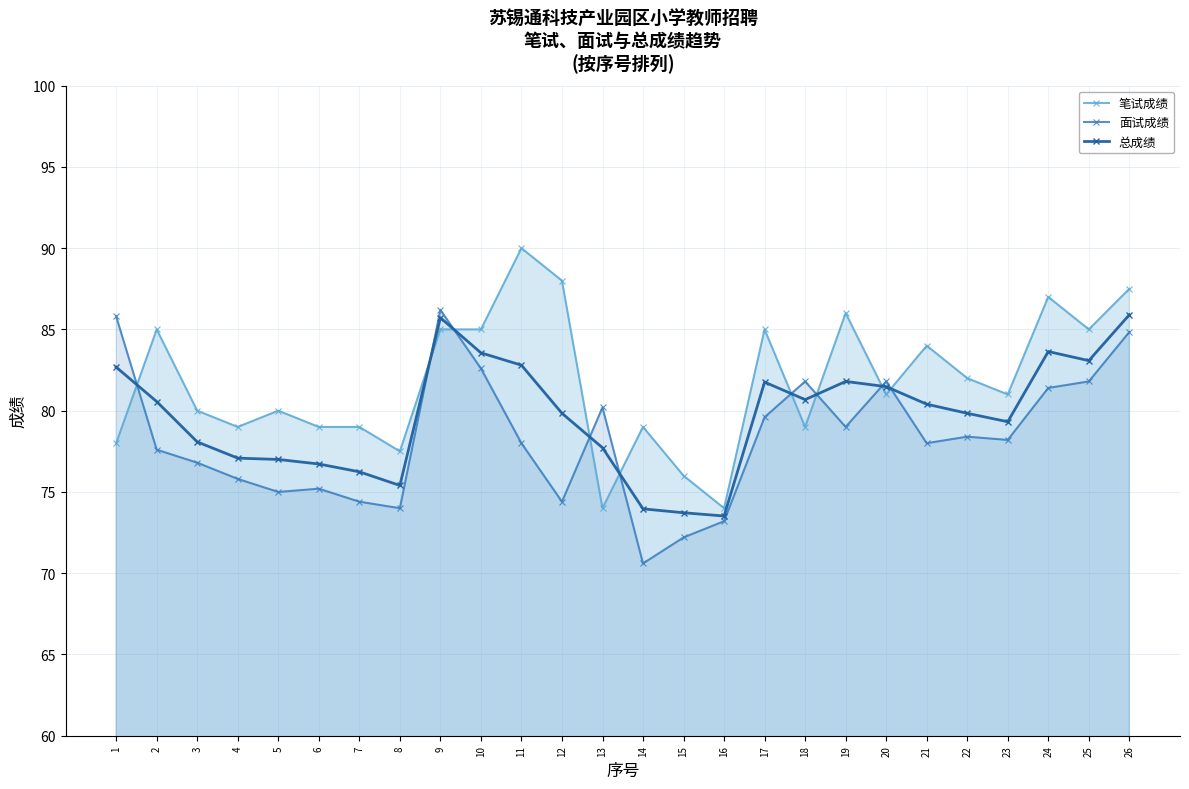

Which series changed the most between 18 and 19?

笔试成绩